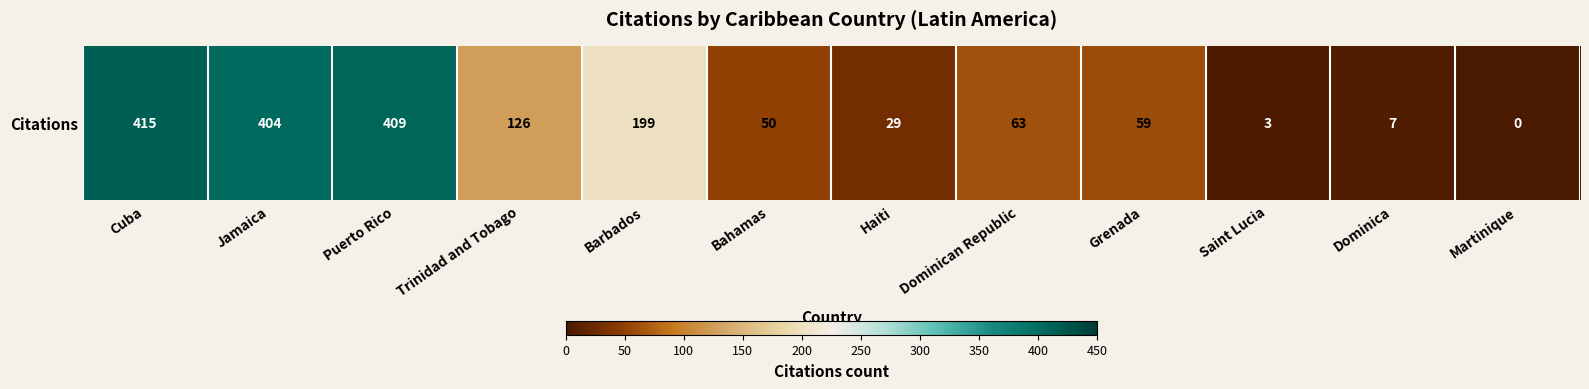

What is the difference between the second highest and minimum values?

409